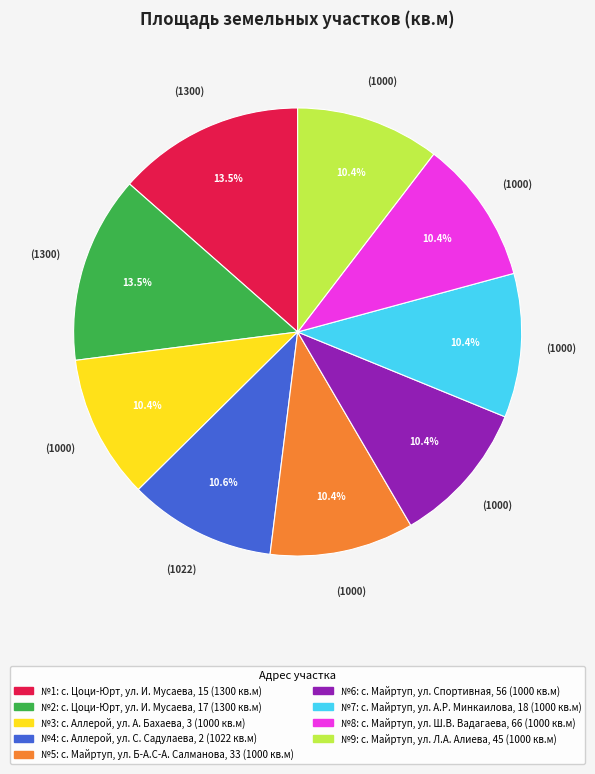

Is there a majority slice in this chart?

No